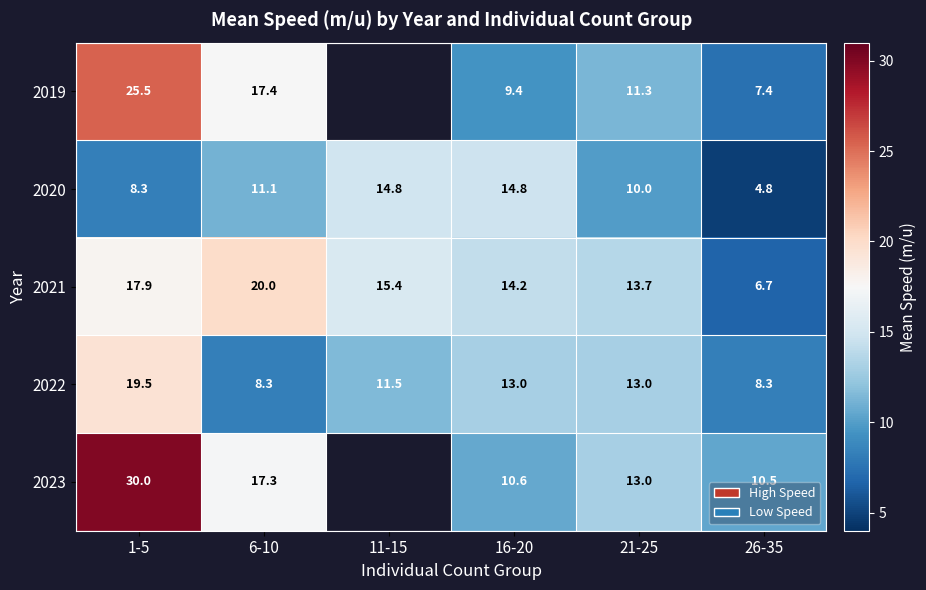

What is the difference between the highest and lowest values at 1-5?

21.7